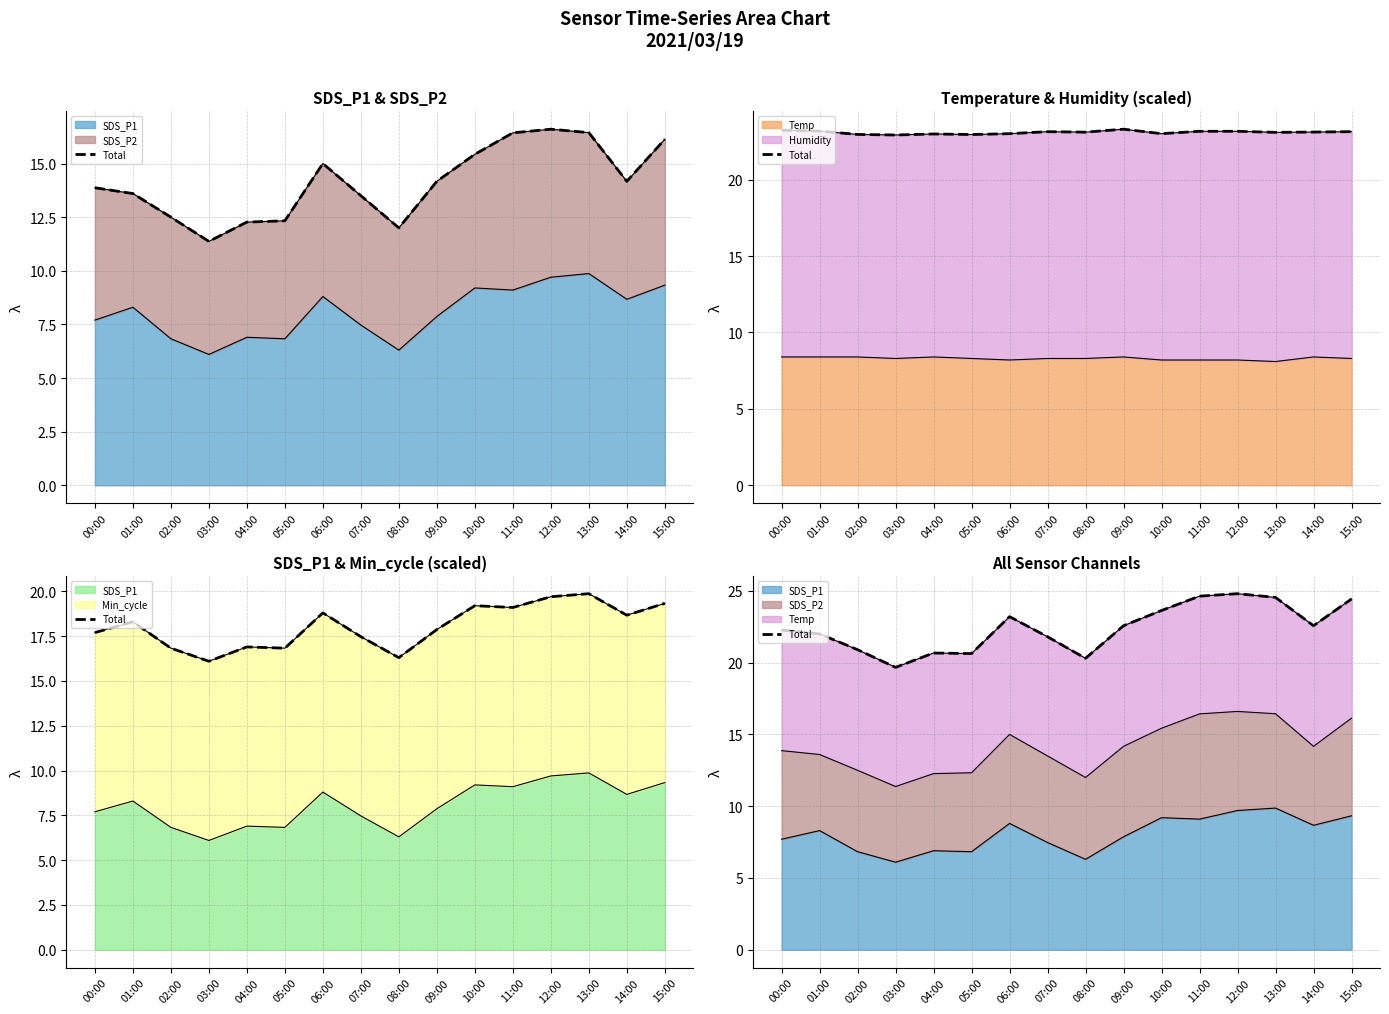

Rank the categories by value from highest to lowest.

12:00, 11:00, 13:00, 15:00, 10:00, 06:00, 09:00, 14:00, 00:00, 01:00, 07:00, 02:00, 04:00, 05:00, 08:00, 03:00